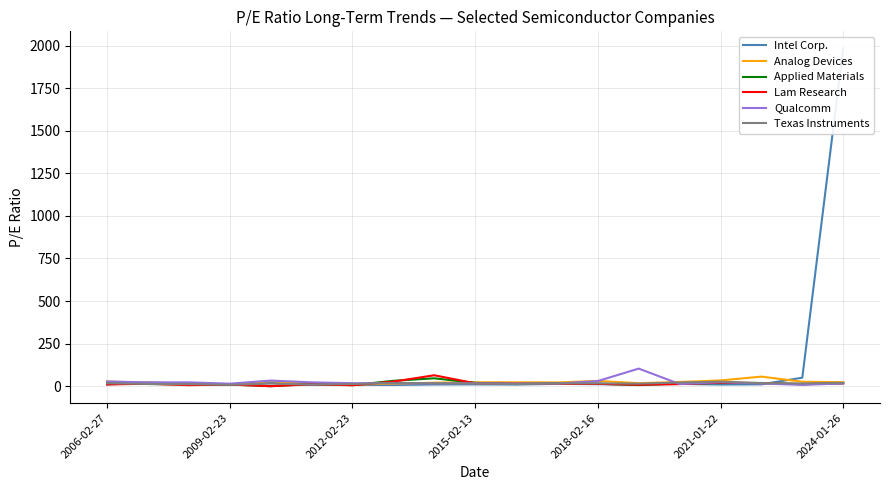

The value of Analog Devices at 2012-02-23 is 4.7. True or false?

False